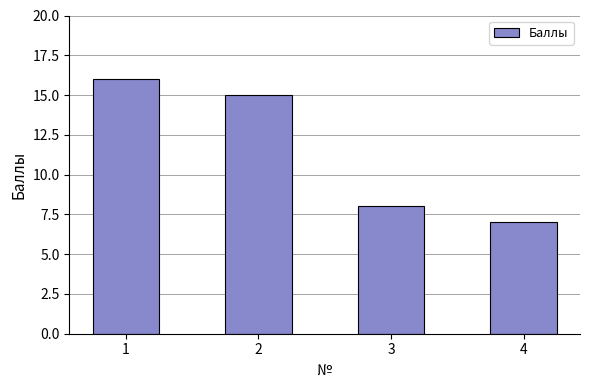

Between 3 and 1, which is larger?

1